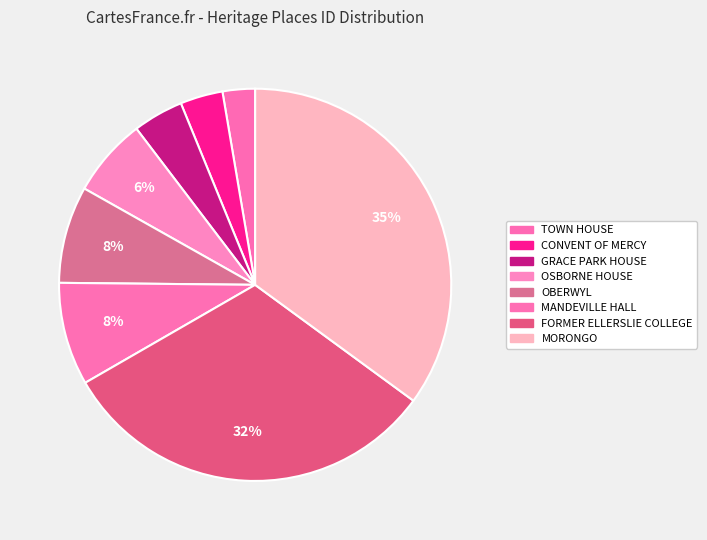

How many slices are in this pie chart?

8